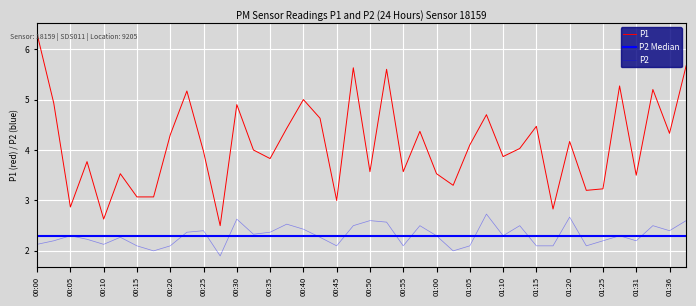

Is this an area chart (filled region under the line)?

No